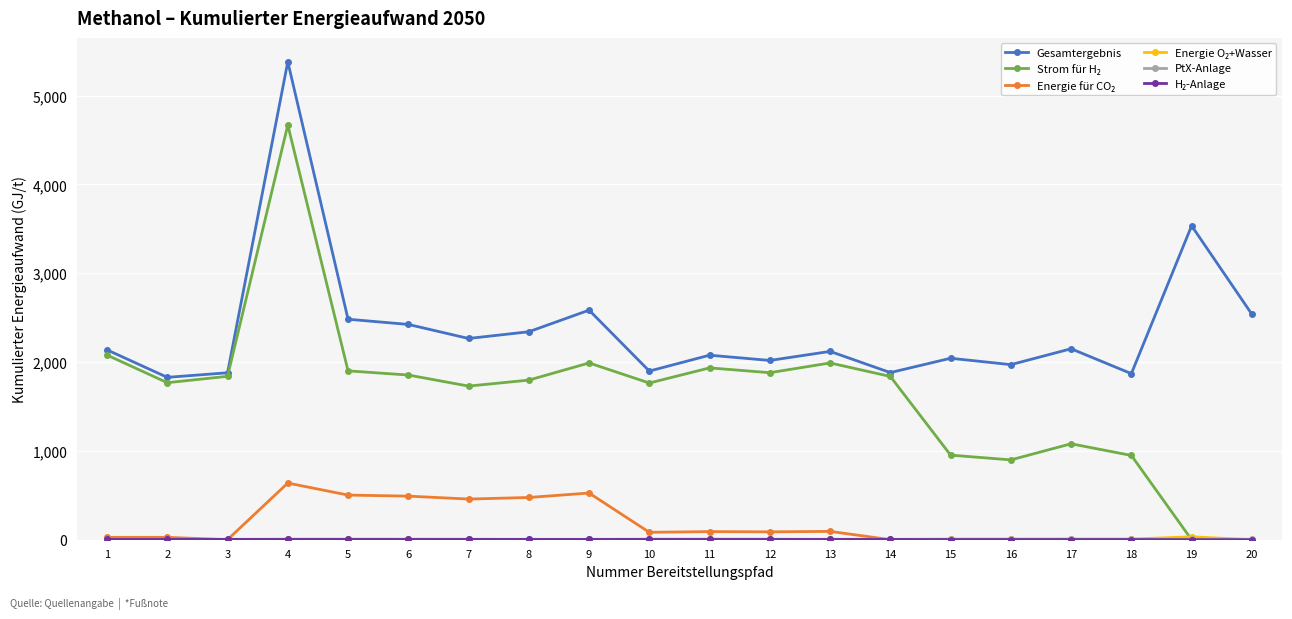

What is the difference between the maximum and minimum values in the Gesamtergebnis series?

3552.9